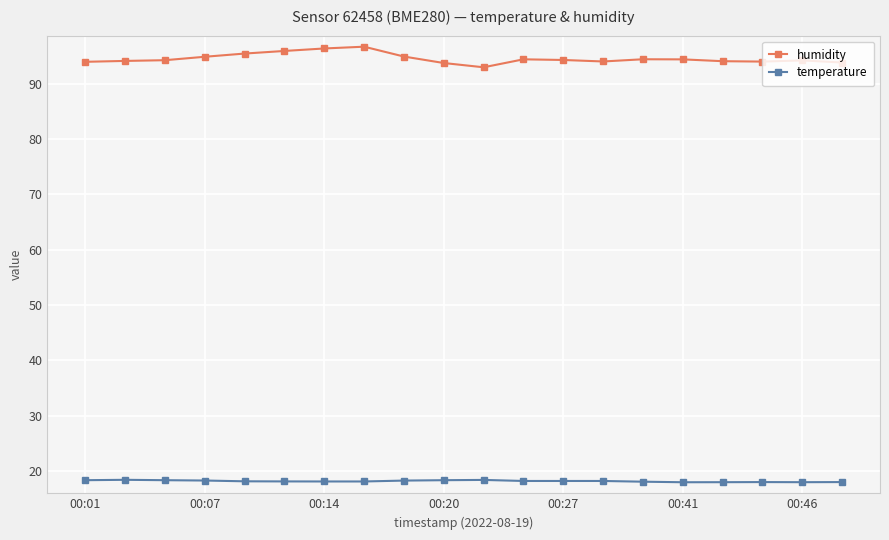

What is the difference between the second highest and minimum values in the humidity series?

3.4